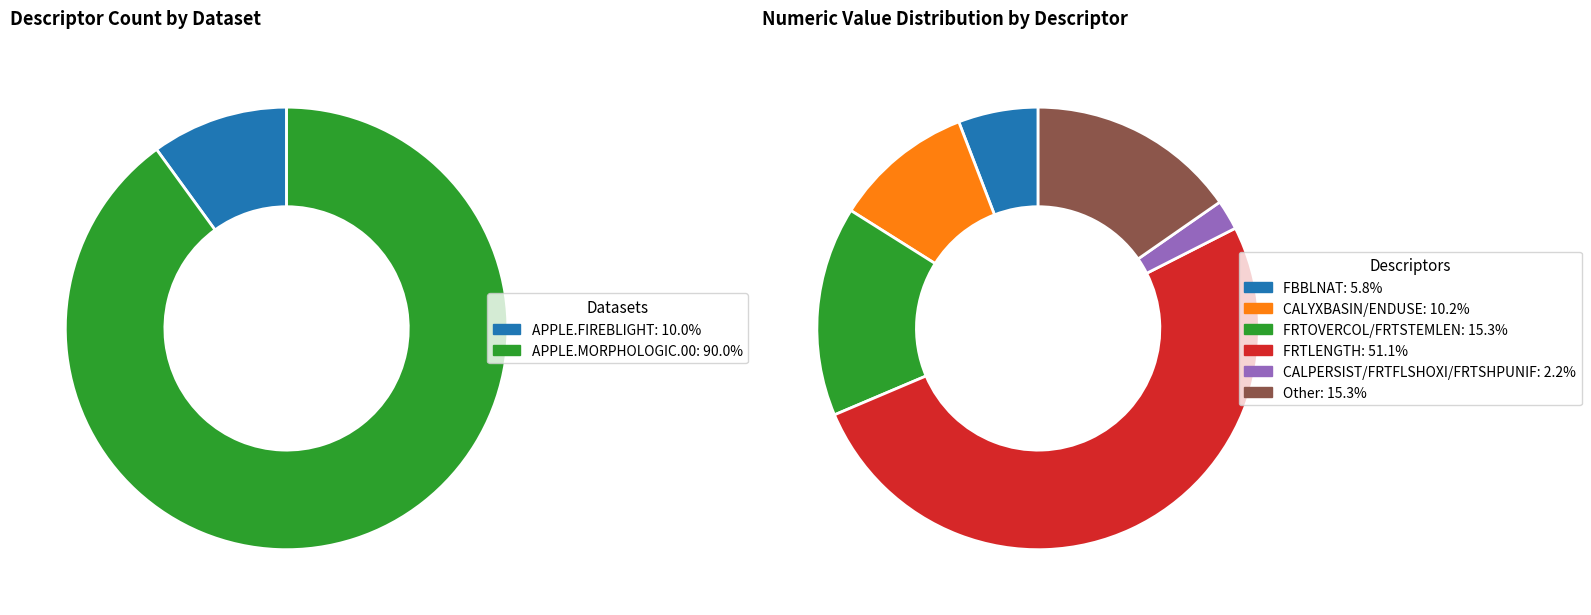

Combined, what portion of the pie is APPLE.MORPHOLOGIC.00 and APPLE.FIREBLIGHT?

100.0%